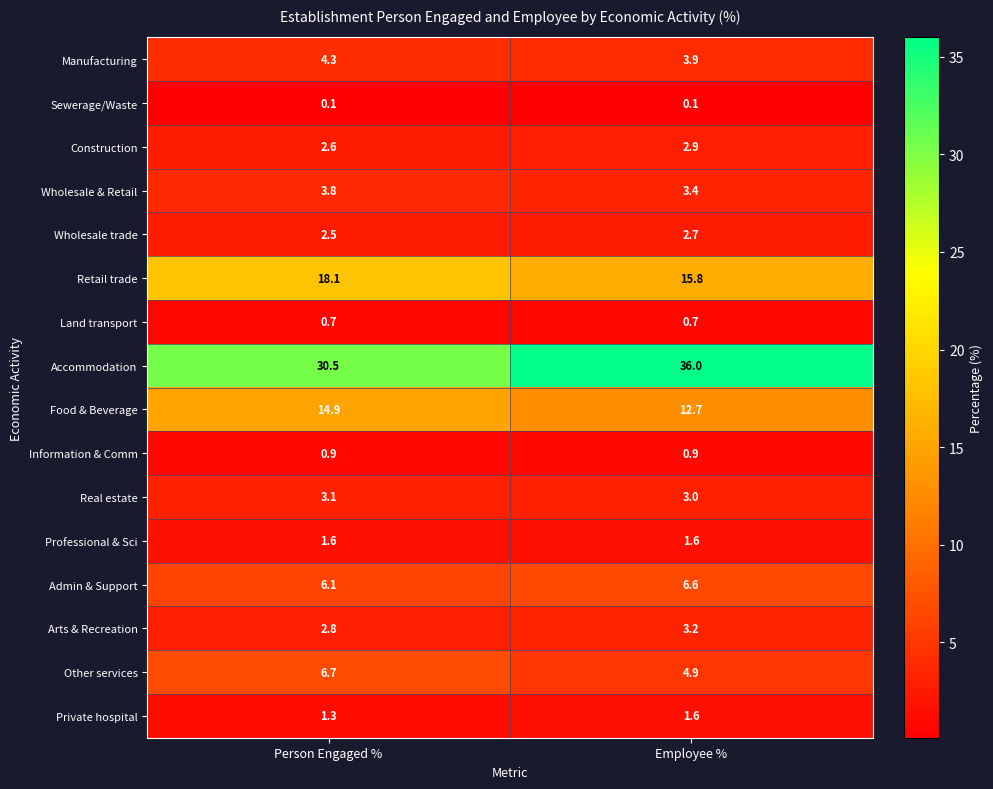

Which series has the largest total across all categories?

Accommodation